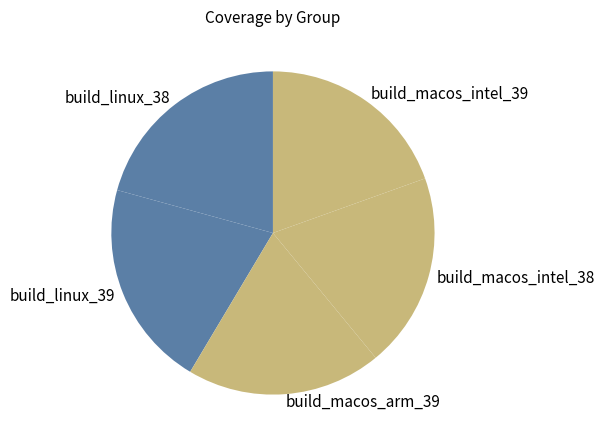

What is the ratio of the value at build_macos_intel_38 to the value at build_macos_arm_39?

1.0